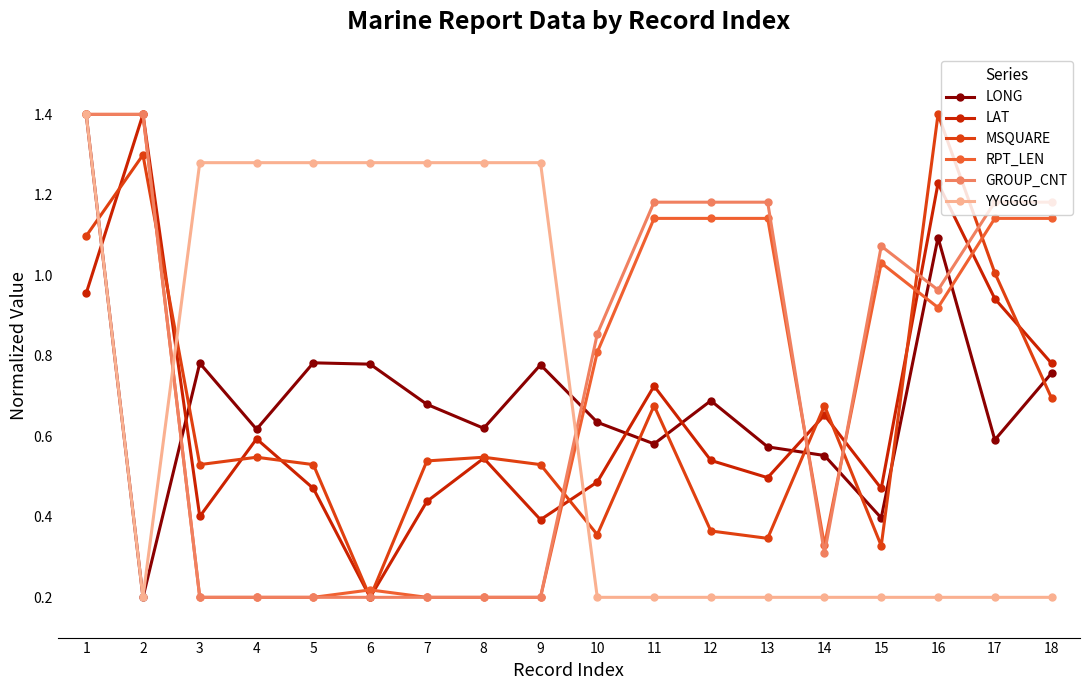

Count the number of data series in this chart.

6